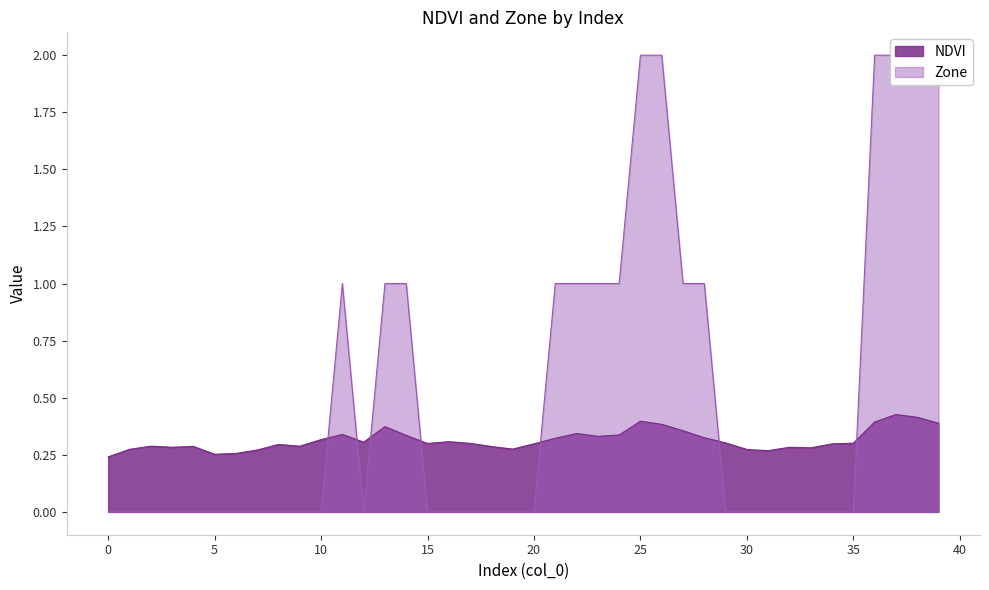

Which series ends up on top after the final intersection of Zone and NDVI?

Zone